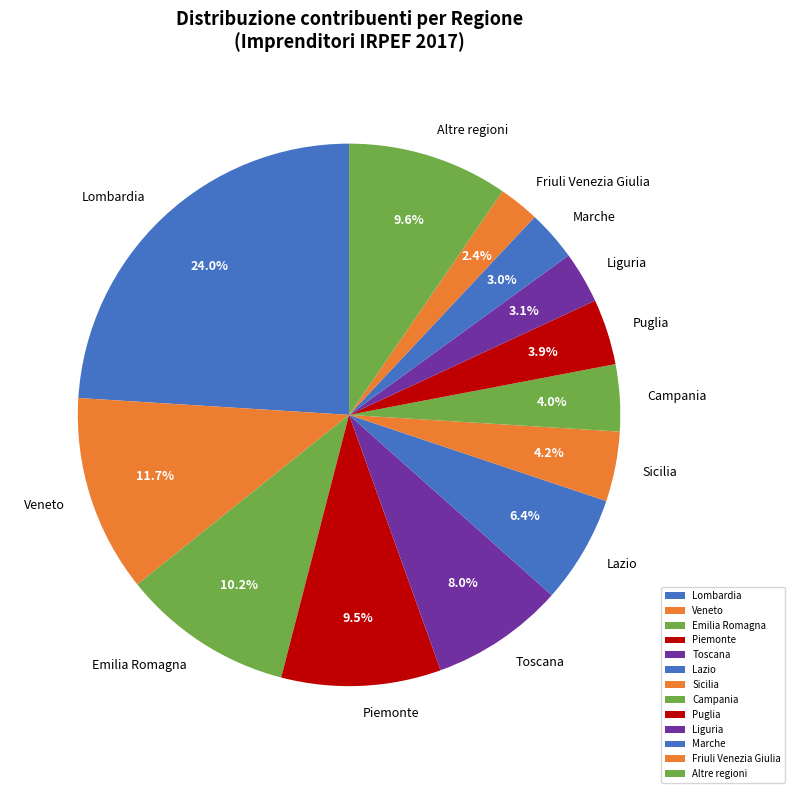

What portion of the pie excludes Altre regioni?

90.4%